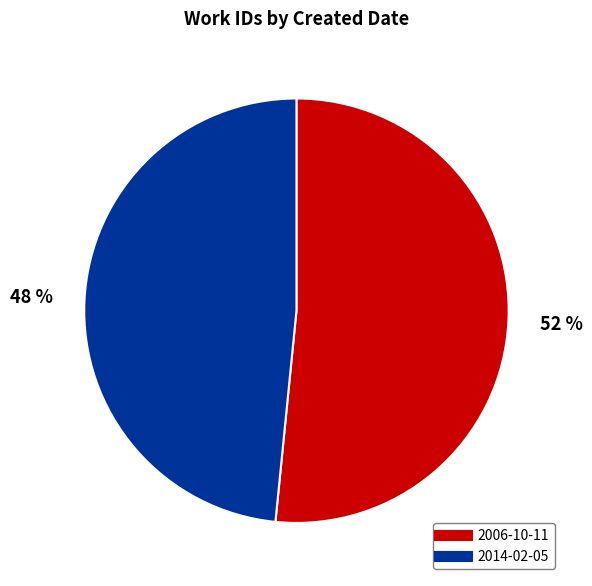

Which category has the smallest portion of the pie?

2014-02-05